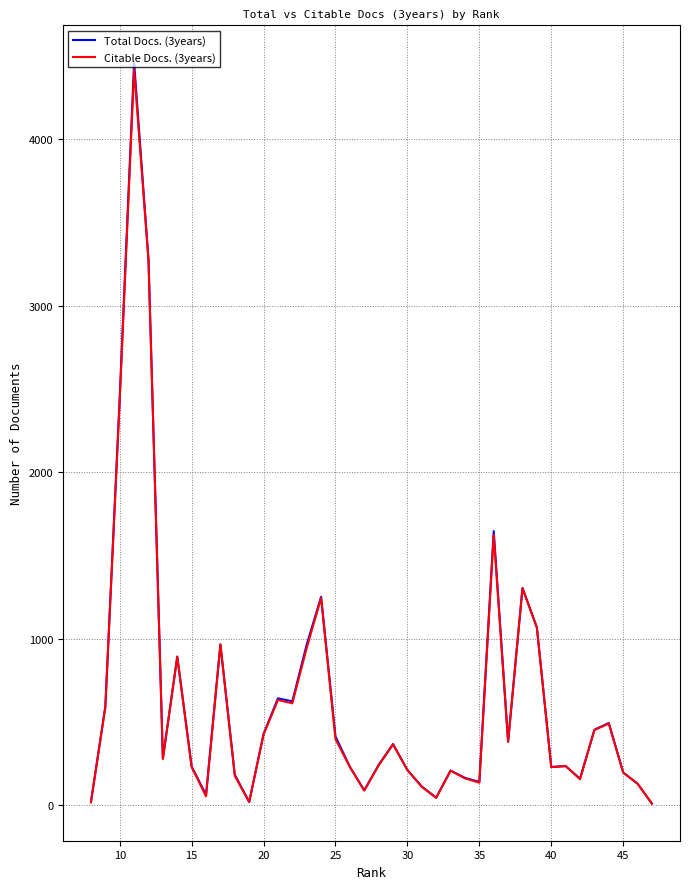

Does the chart have visible grid lines?

Yes